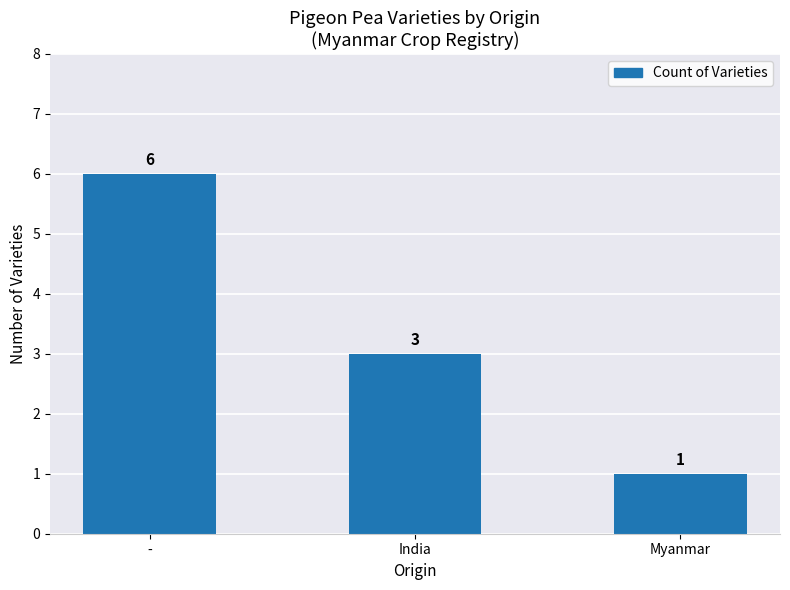

What is the value of the 3rd bar from the left?

1